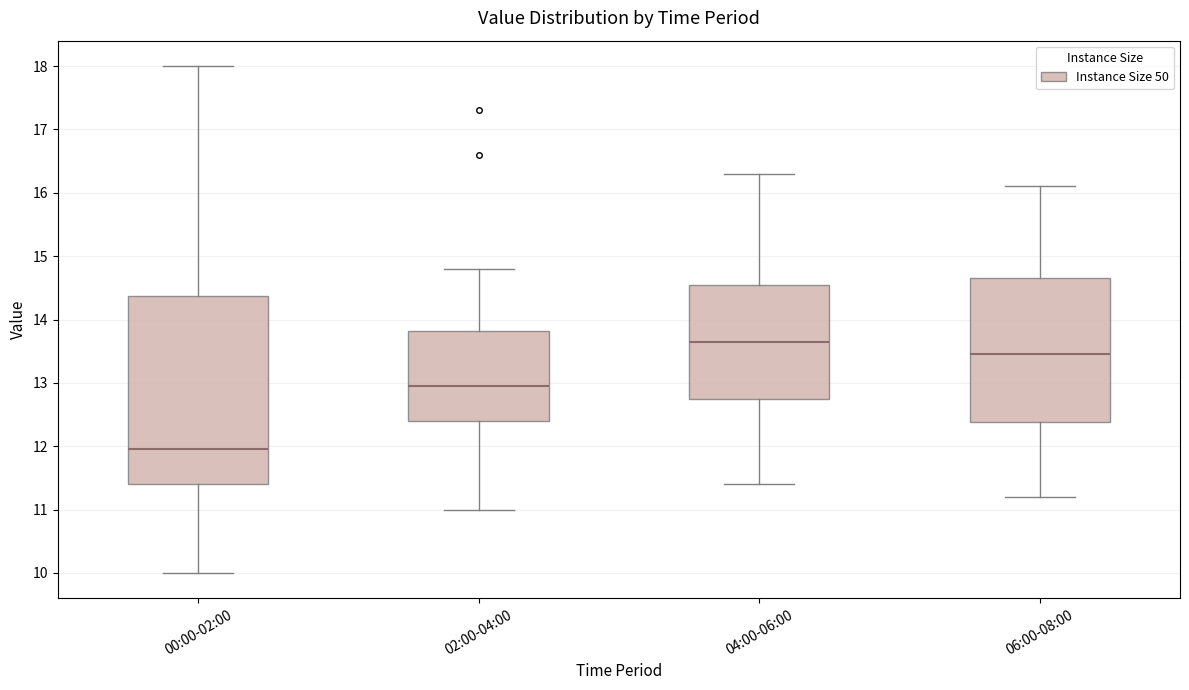

Comparing the boxes themselves (not the whiskers), which one is the tallest?

00:00-02:00